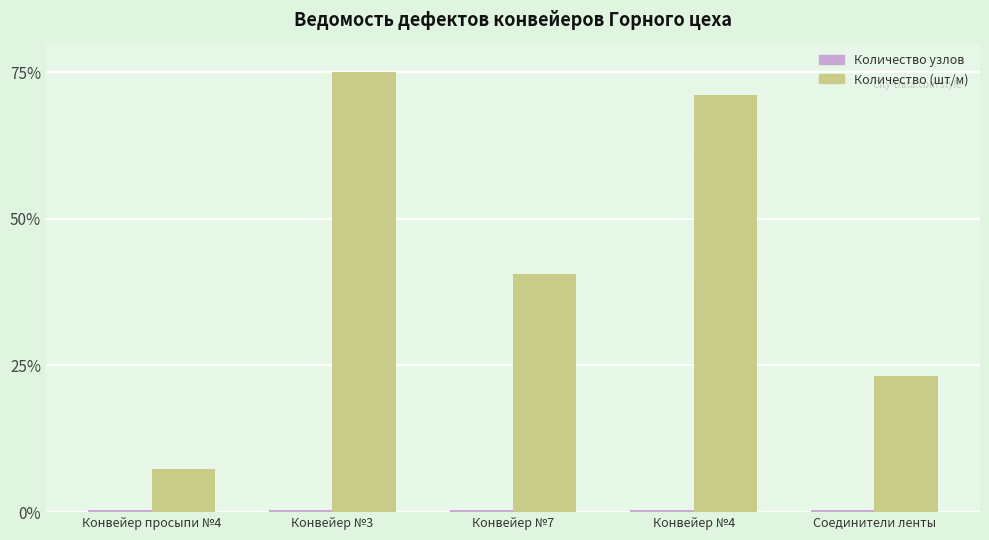

What position from the right is Конвейер №4?

2